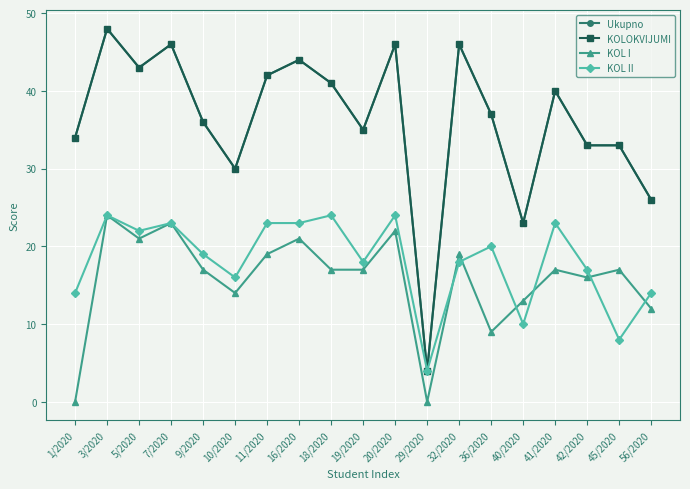

At 41/2020, list the series in order from largest to smallest.

Ukupno, KOLOKVIJUMI, KOL II, KOL I